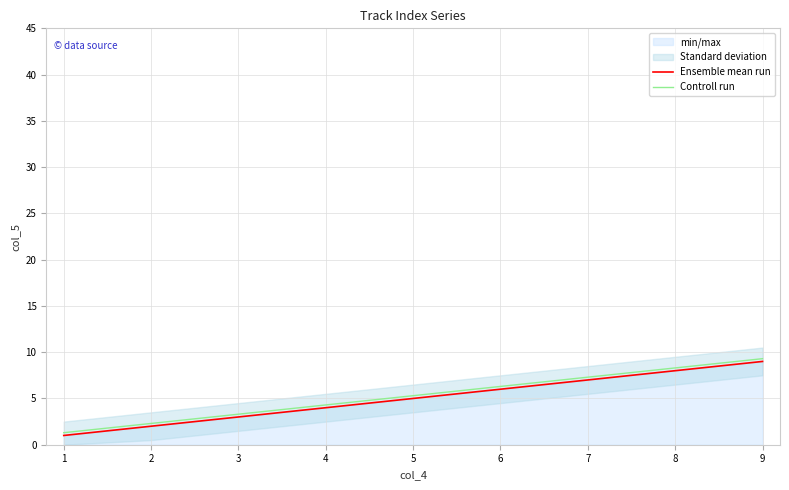

True or false: Controll run and Ensemble mean run cross at least once.

False